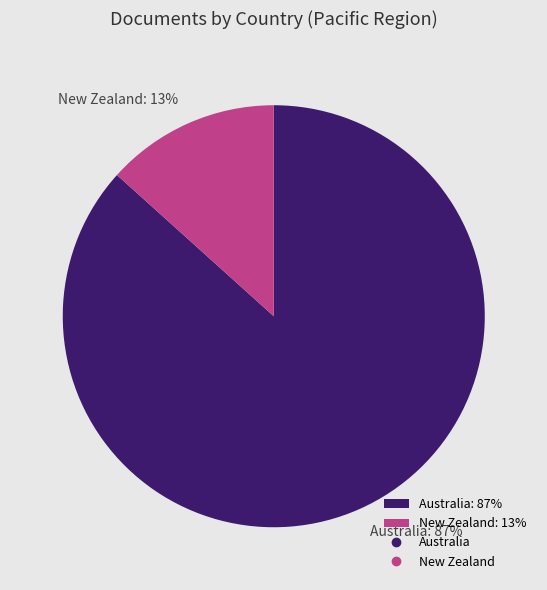

Which slice represents more than half of the pie?

Australia